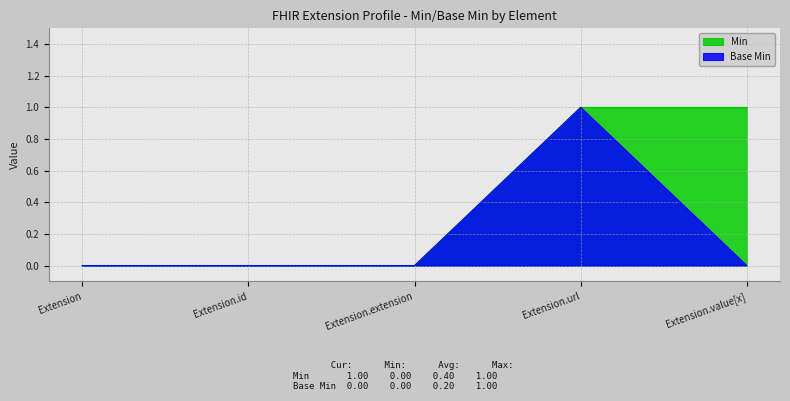

What is the difference between the maximum and minimum values?

1